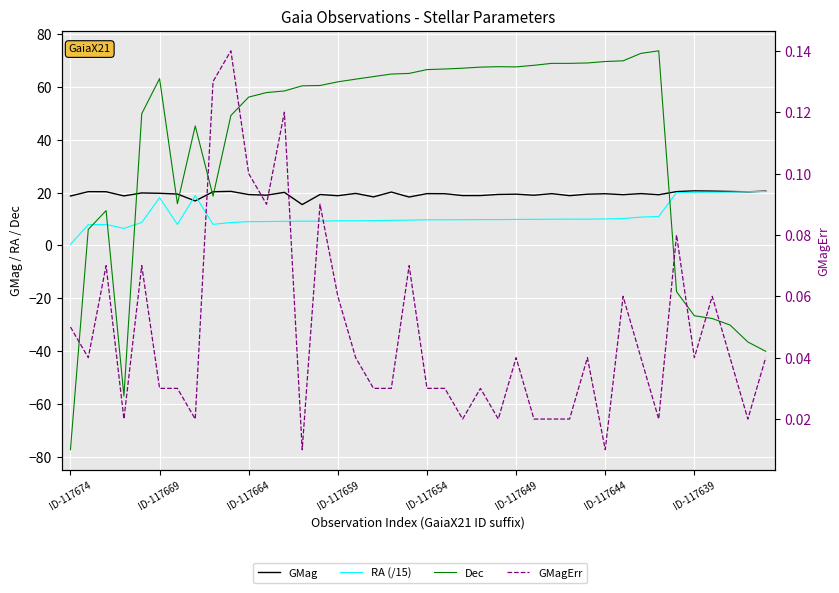

True or false: GMagErr and GMag intersect in this chart.

False